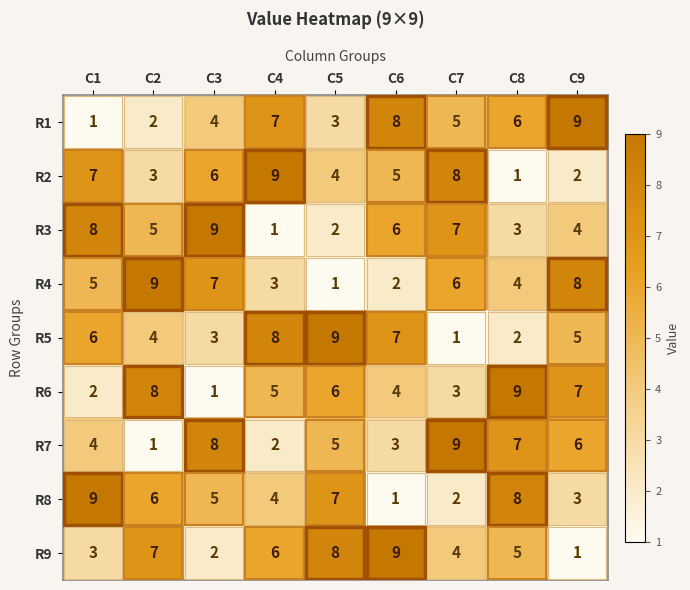

What is the maximum value shown in the chart?

9